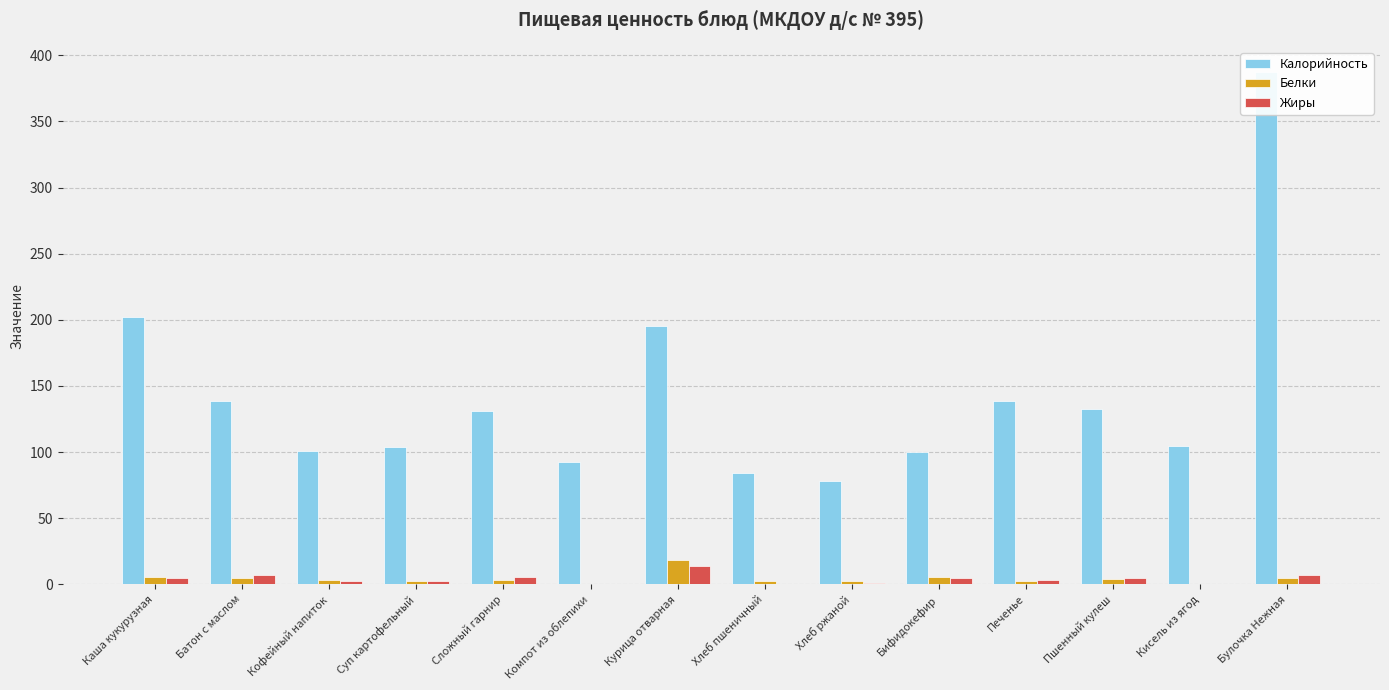

List the labels in order of Калорийность value, smallest first.

Хлеб ржаной, Хлеб пшеничный, Компот из облепихи, Бифидокефир, Кофейный напиток, Суп картофельный, Кисель из ягод, Сложный гарнир, Пшенный кулеш, Батон с маслом, Печенье, Курица отварная, Каша кукурузная, Булочка Нежная